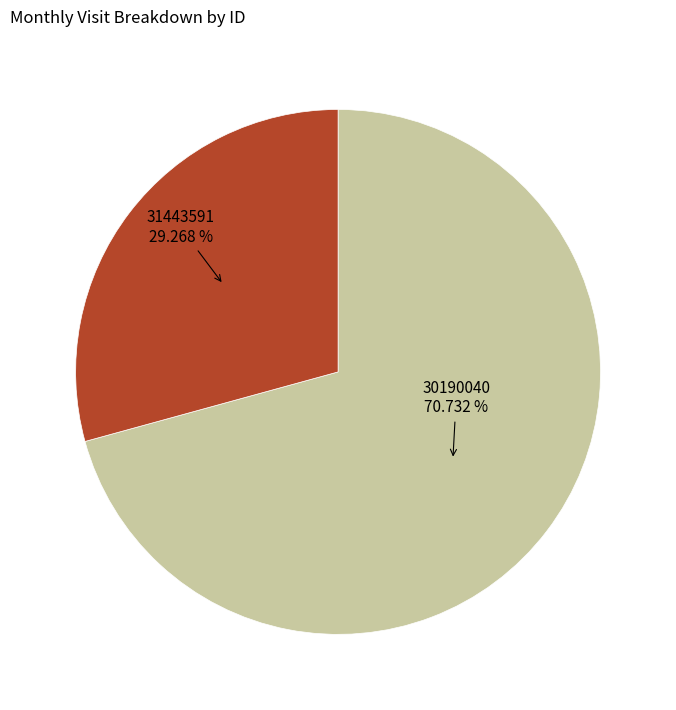

Combined, do 31443591 and 30190040 account for over 50%?

Yes